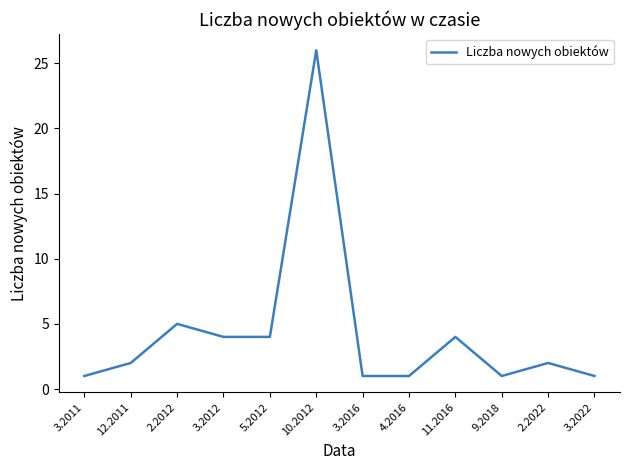

Is it true that the value at 3.2022 is 1?

True